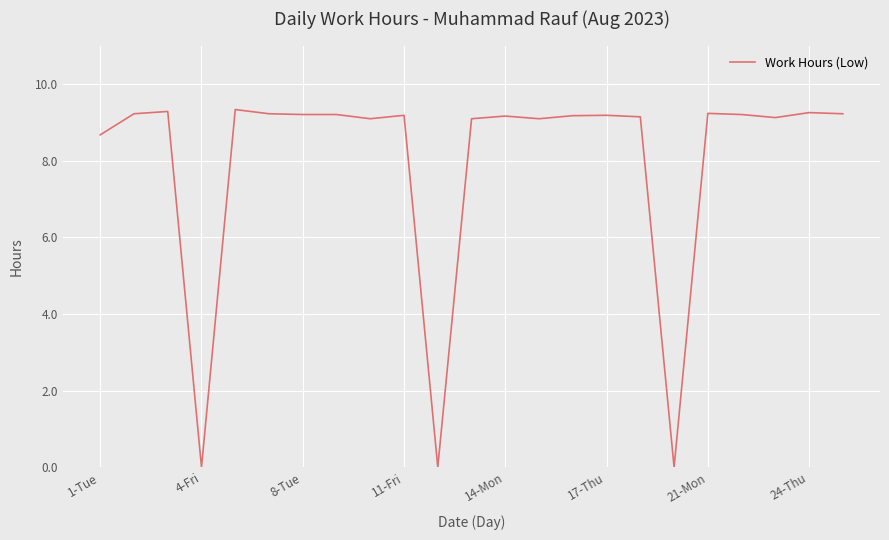

What is the difference between the maximum and minimum values?

9.3